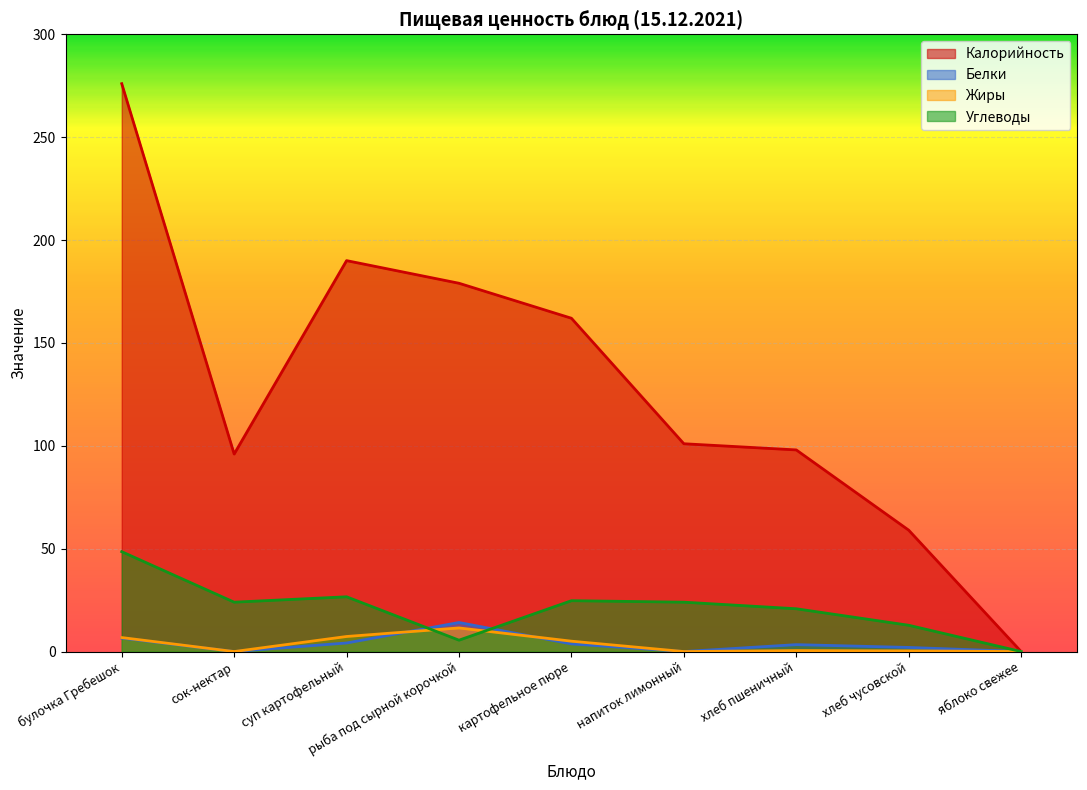

What is the value of the Белки point at the 4th from the left?

14.1